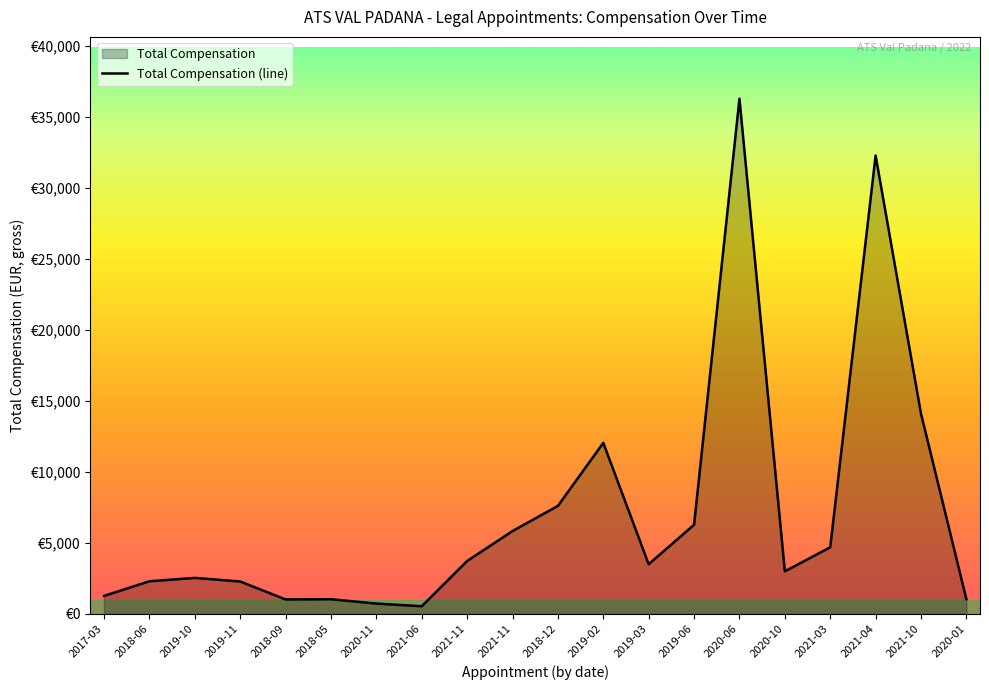

How many categories are shown in the chart?

20